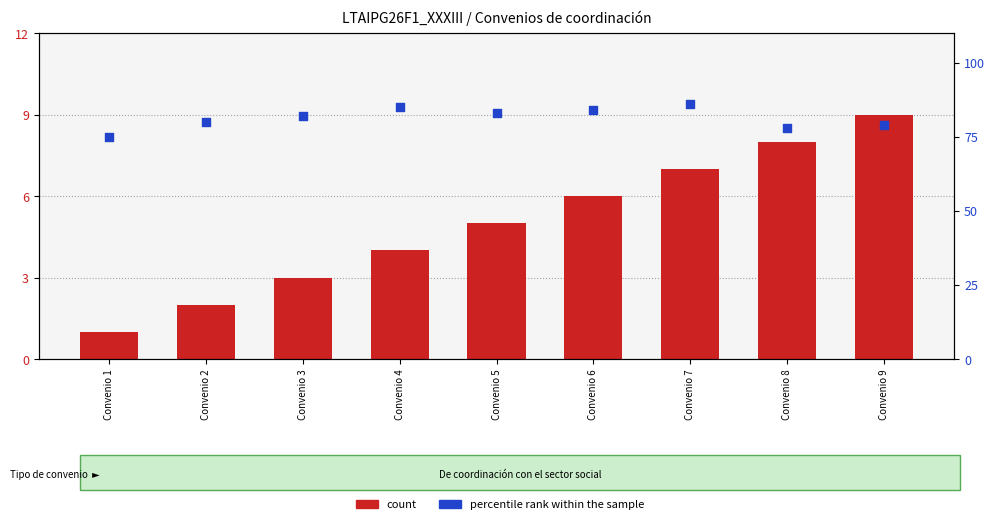

Which series has the largest Y range (max minus min)?

percentile rank within the sample